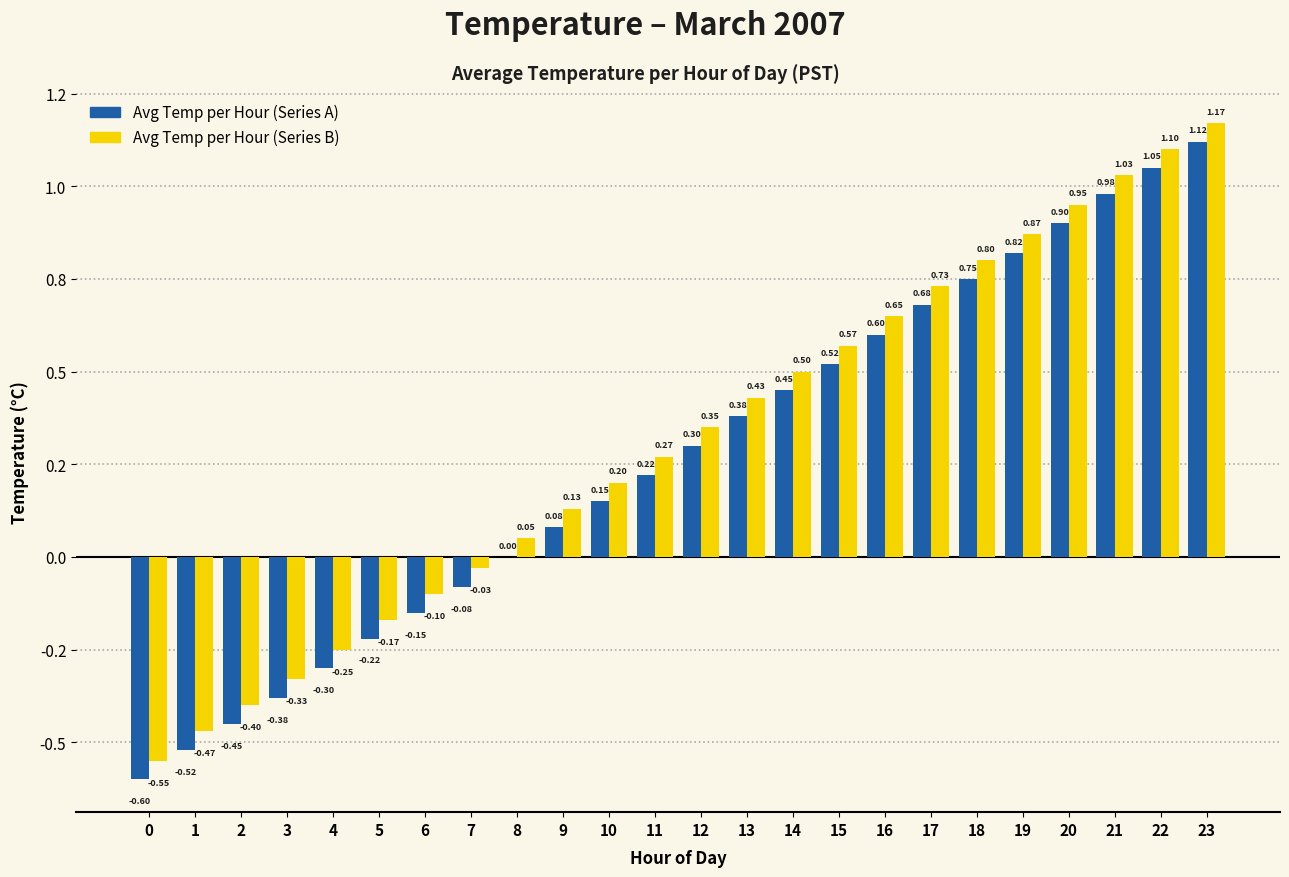

Is the value of Avg Temp per Hour (Series B) at 23 greater than the value of Avg Temp per Hour (Series A) at 14?

Yes